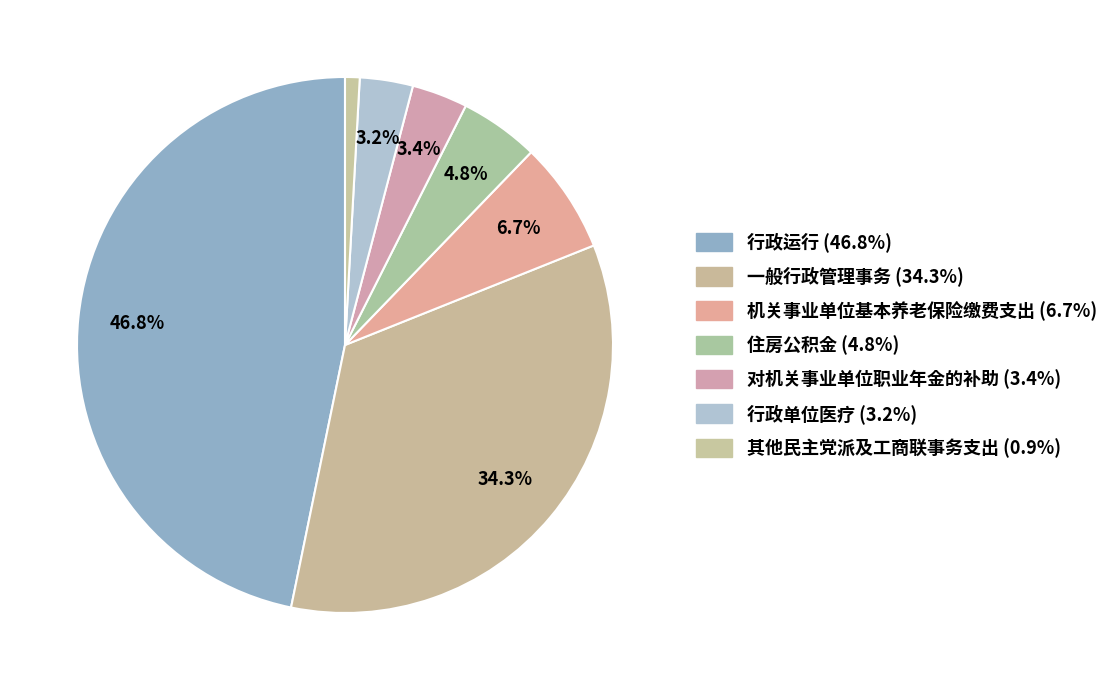

Rank the categories by value from highest to lowest.

行政运行, 一般行政管理事务, 机关事业单位基本养老保险缴费支出, 住房公积金, 对机关事业单位职业年金的补助, 行政单位医疗, 其他民主党派及工商联事务支出